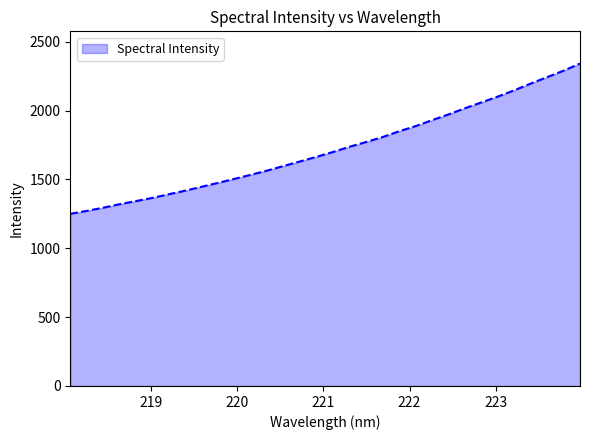

What is the difference between the maximum and minimum values?

1091.0